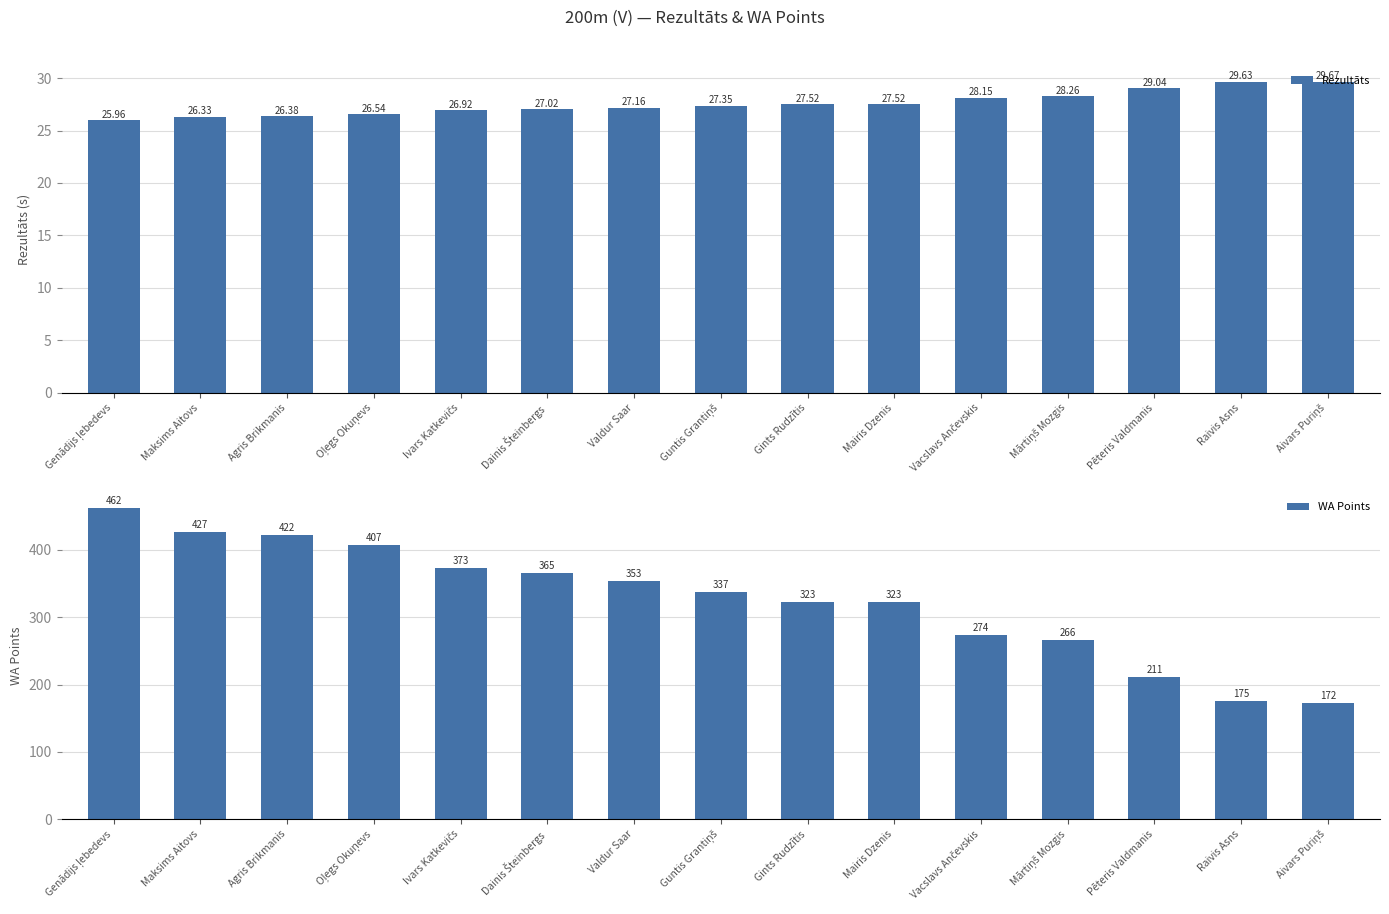

How many values in the WA Points series are below 337?

7